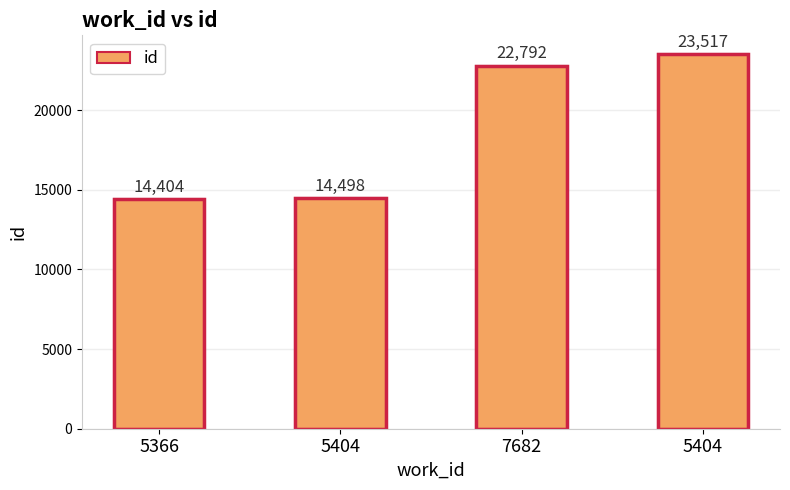

What is the change in value from 5404 to 5404?

+9019